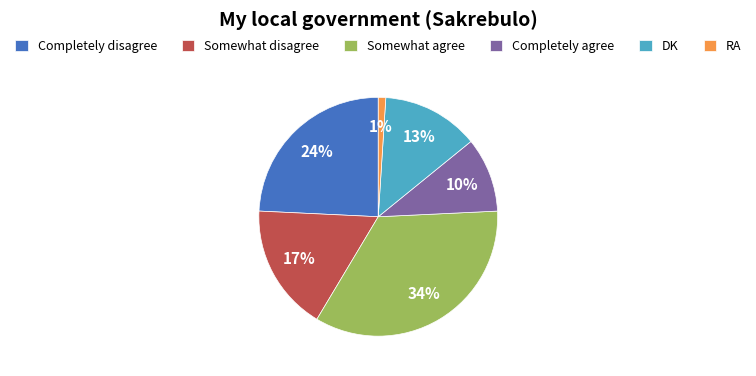

What is the smallest slice in the pie chart?

RA